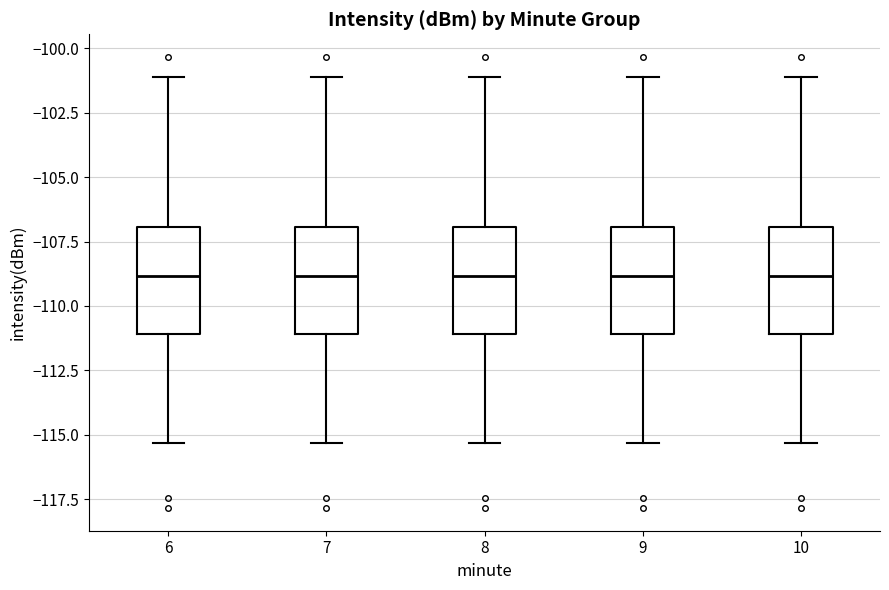

Reading left to right, read every box against the y-axis: the position of its median line, the range the box covers, and the ends of its whiskers. The values are not printed on the chart, so give them approximately, as read against the axis.

6: median -109.0, box -111.0 to -107.0, whiskers -115.5 to -101.0
7: median -109.0, box -111.0 to -107.0, whiskers -115.5 to -101.0
8: median -109.0, box -111.0 to -107.0, whiskers -115.5 to -101.0
9: median -109.0, box -111.0 to -107.0, whiskers -115.5 to -101.0
10: median -109.0, box -111.0 to -107.0, whiskers -115.5 to -101.0